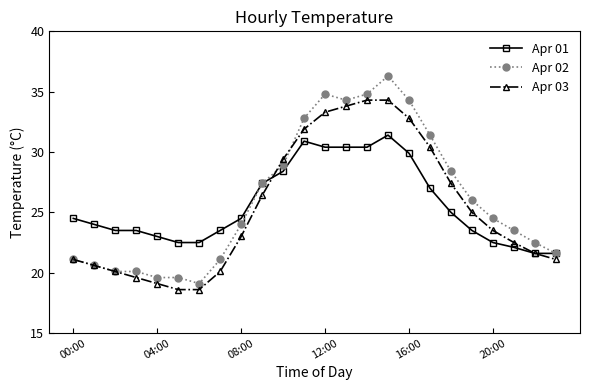

What is the sum of all Apr 01 values?

614.0